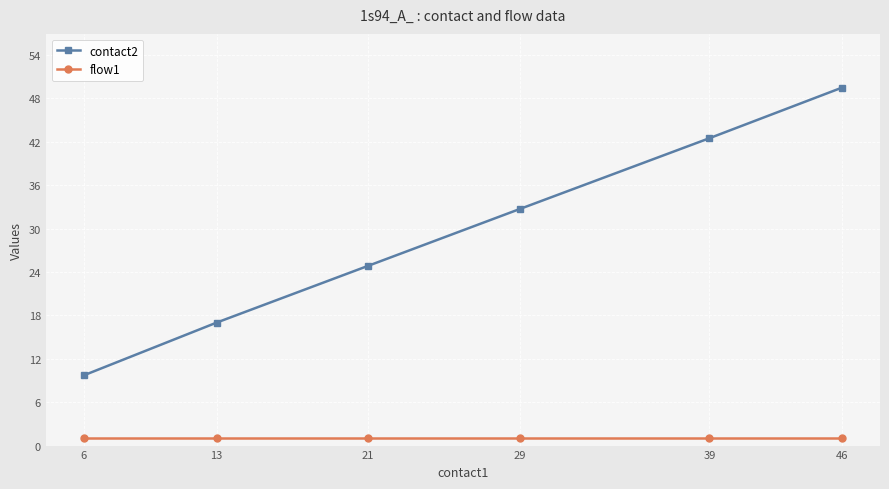

Rank the series by their average value, from lowest to highest.

flow1, contact2